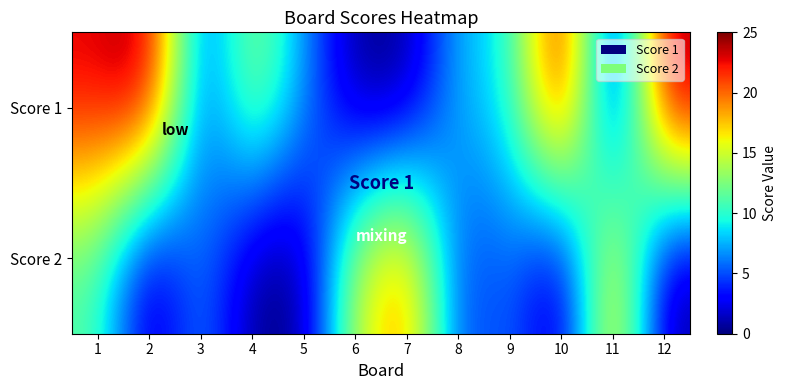

Which series has the largest range (max minus min)?

Score 1